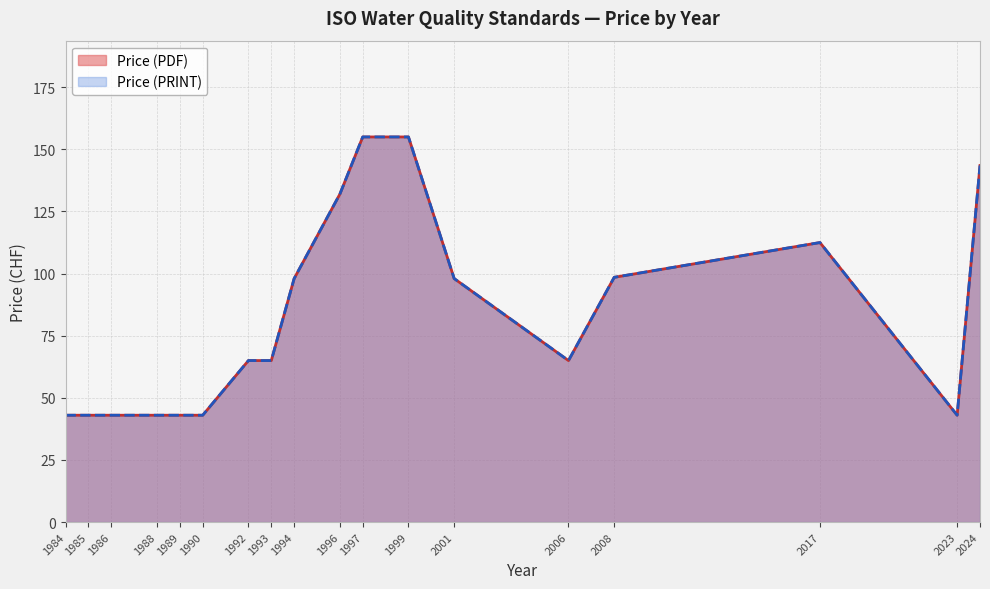

What value does the Price (PDF) series have at 1994?

98